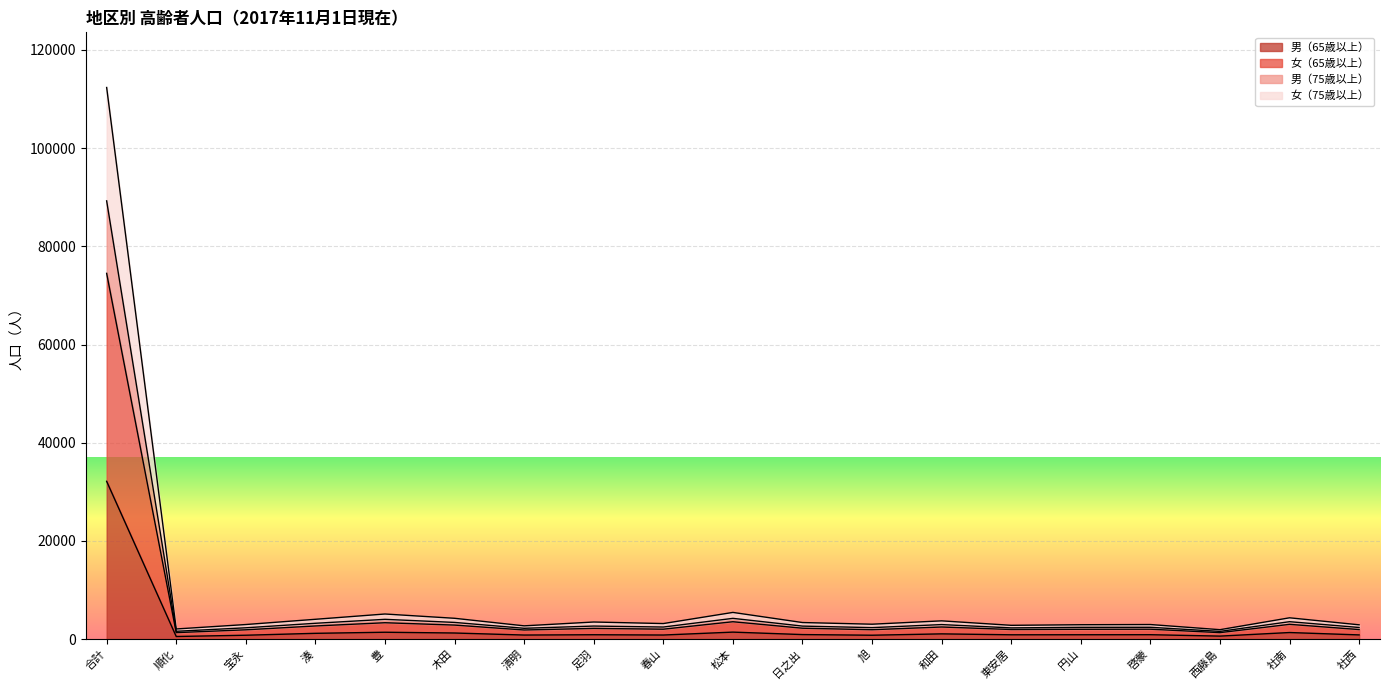

At which category is the sum across all series the highest?

合計